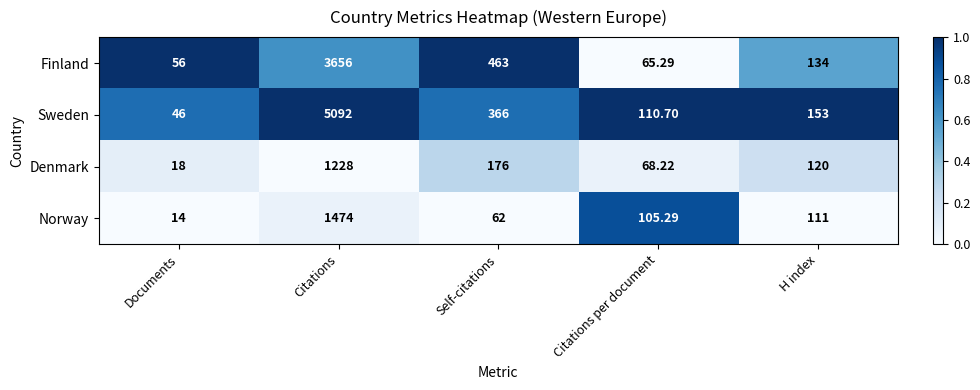

At which category does the chart reach its minimum across all series?

Documents